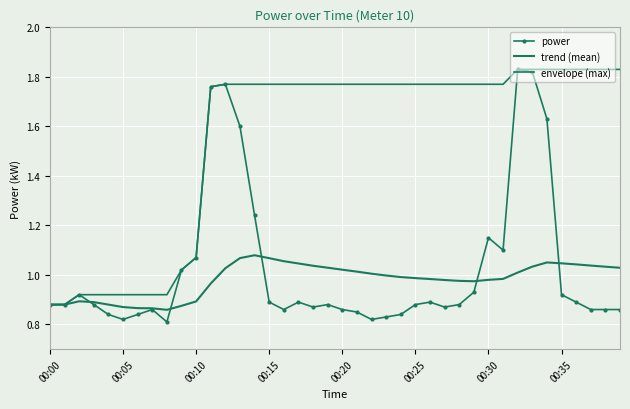

Which category has the highest value in the power series?

32